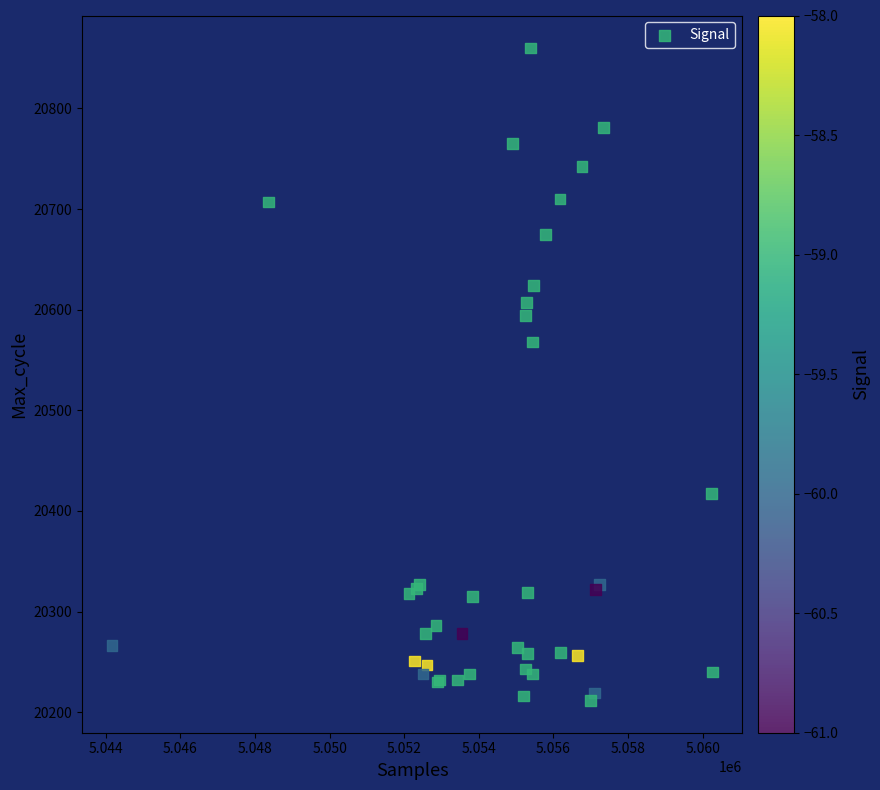

What Y value in the scatter plot is closest to 20536?

20568